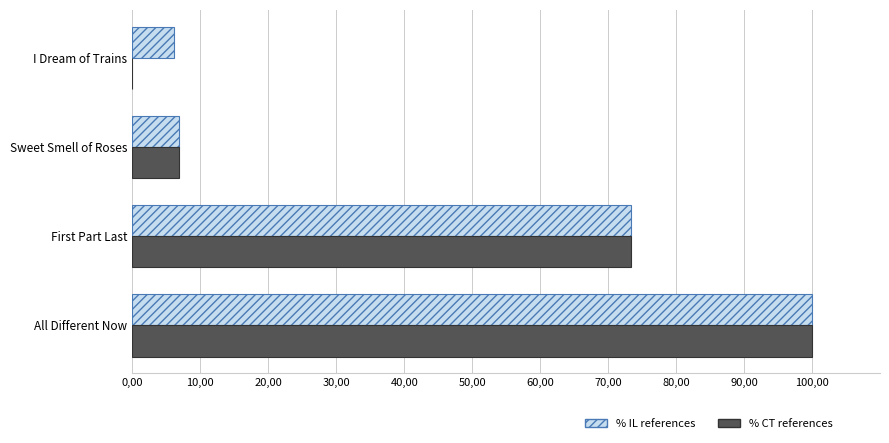

Rank the series by their maximum value, from lowest to highest.

% IL references, % CT references